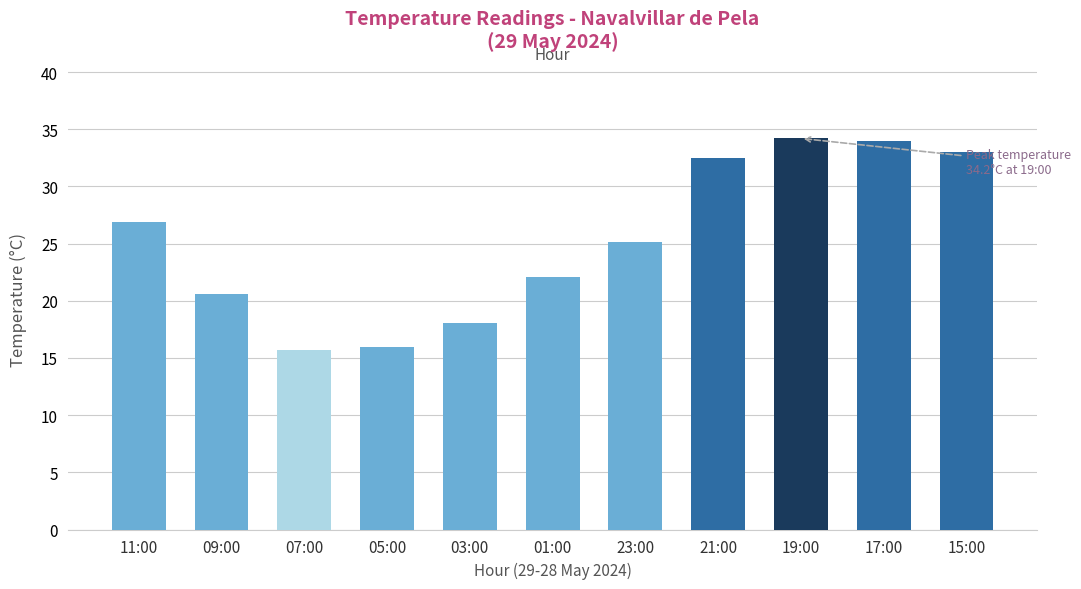

What is the maximum value shown in the chart?

34.2